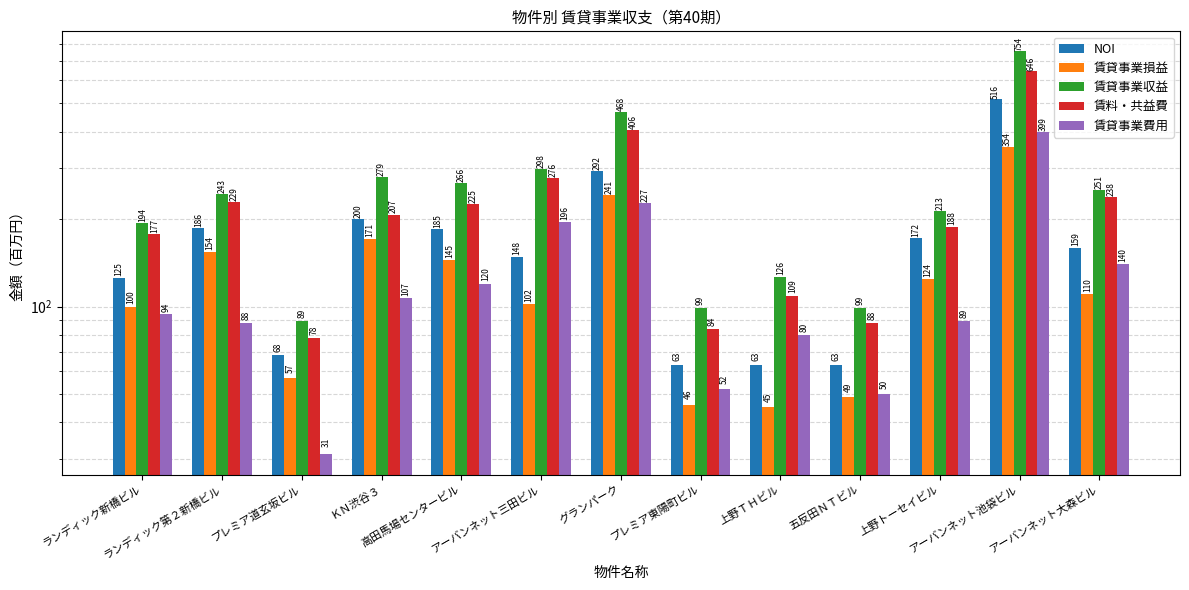

What are all the series names shown in the legend?

NOI, 賃貸事業損益, 賃貸事業収益, 賃料・共益費, 賃貸事業費用